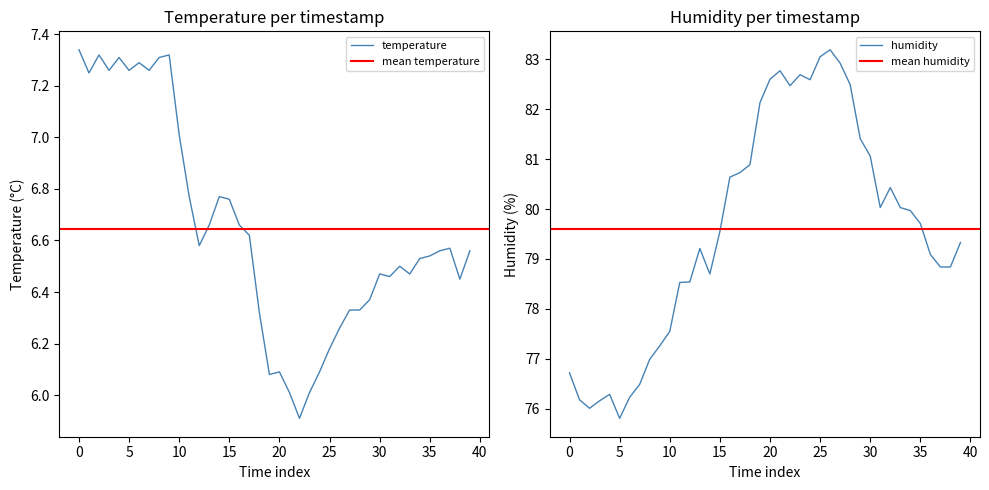

How many series are shown in this chart?

2